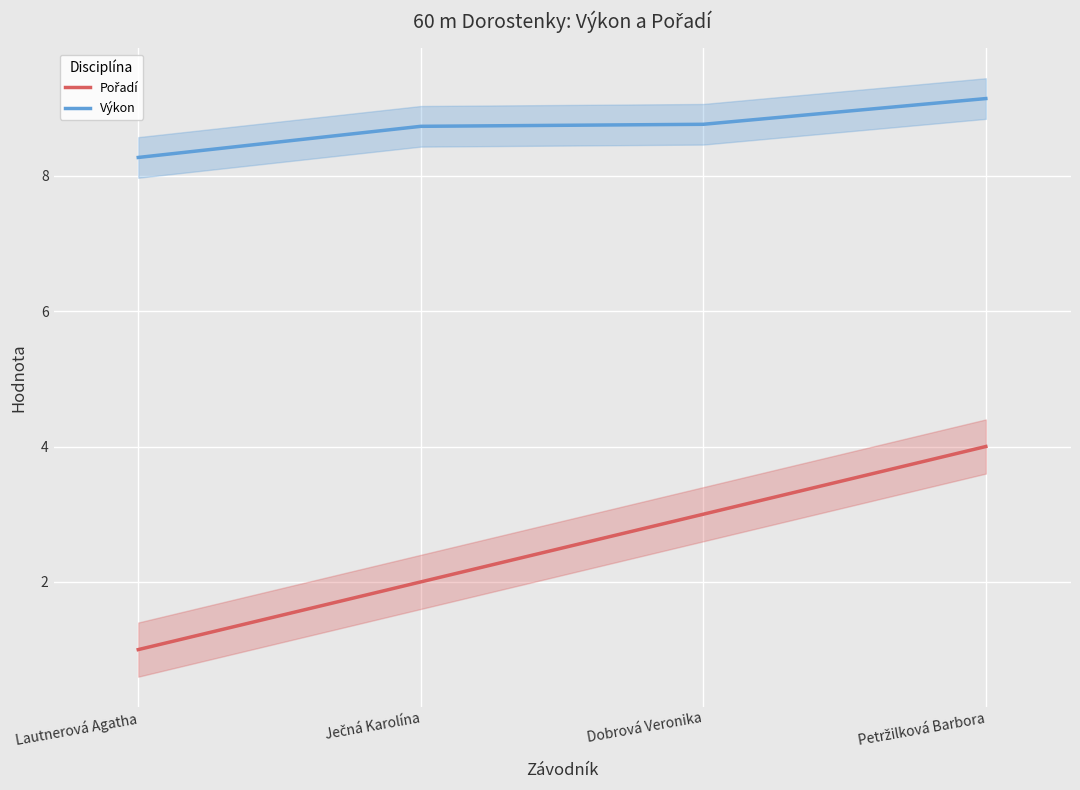

What is the label of the 1st point from the right?

Petržilková Barbora